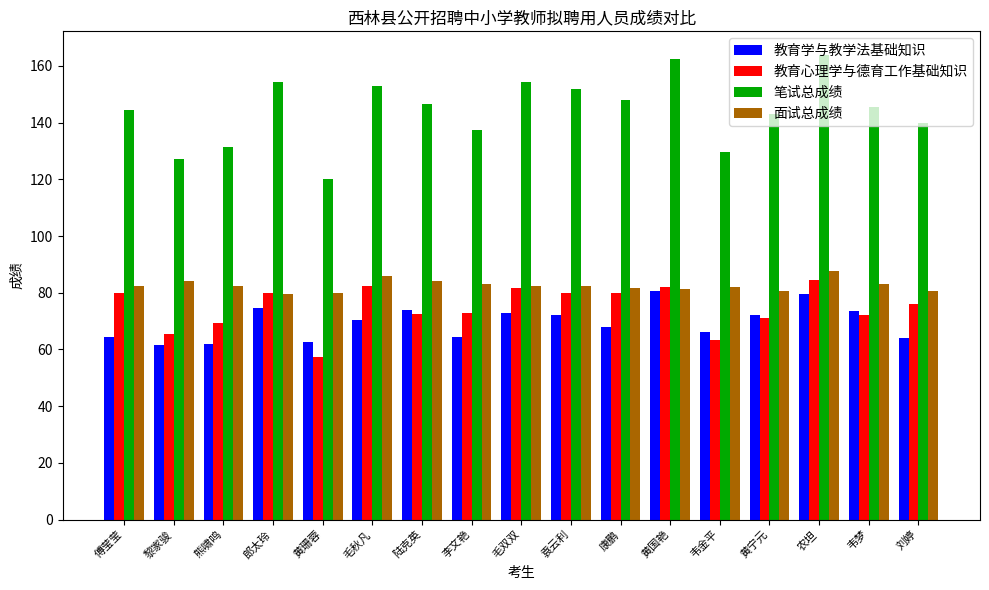

What is the difference between the maximum and minimum values in the 笔试总成绩 series?

44.0